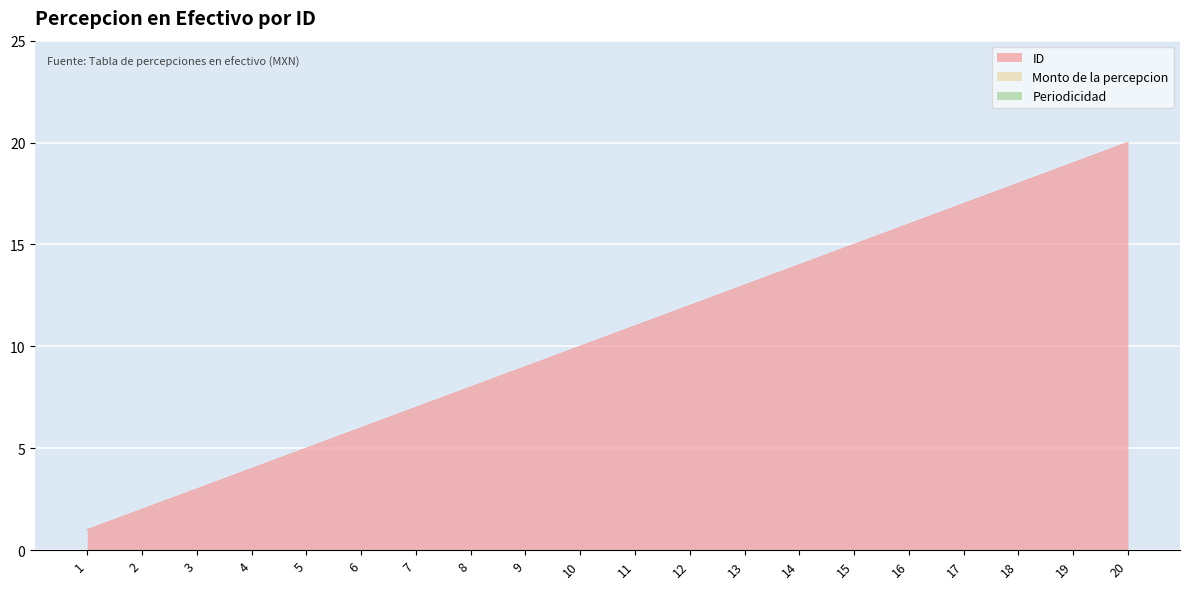

Reading right to left, what are all the values shown in this chart?

Monto de la percepcion: 0	0	0	0	0	0	0	0	0	0	0	0	0	0	0	0	0	0	0	0
Periodicidad: 0	0	0	0	0	0	0	0	0	0	0	0	0	0	0	0	0	0	0	0
ID: 20	19	18	17	16	15	14	13	12	11	10	9	8	7	6	5	4	3	2	1